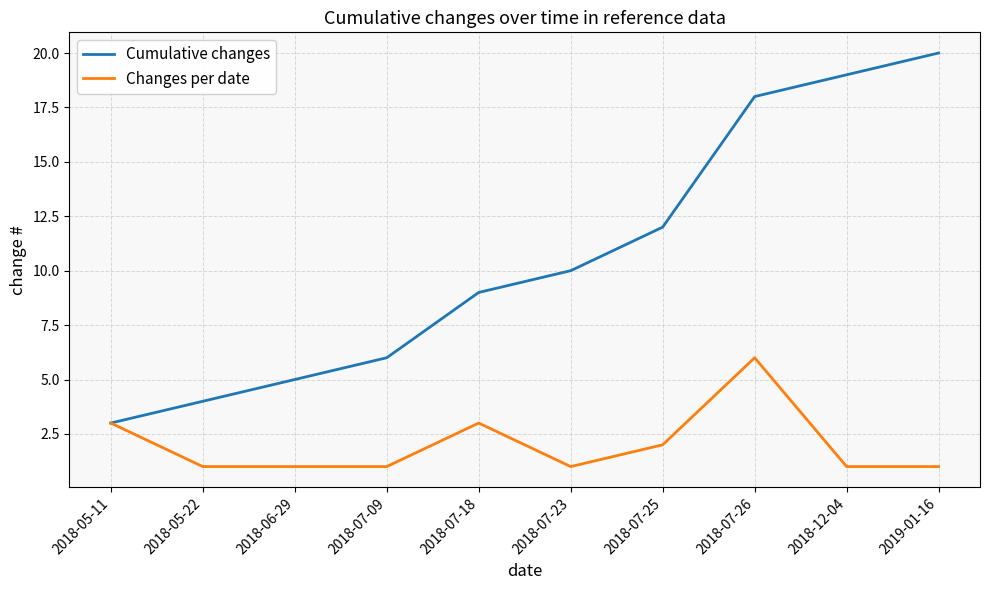

What is the lowest value of the Changes per date series?

1